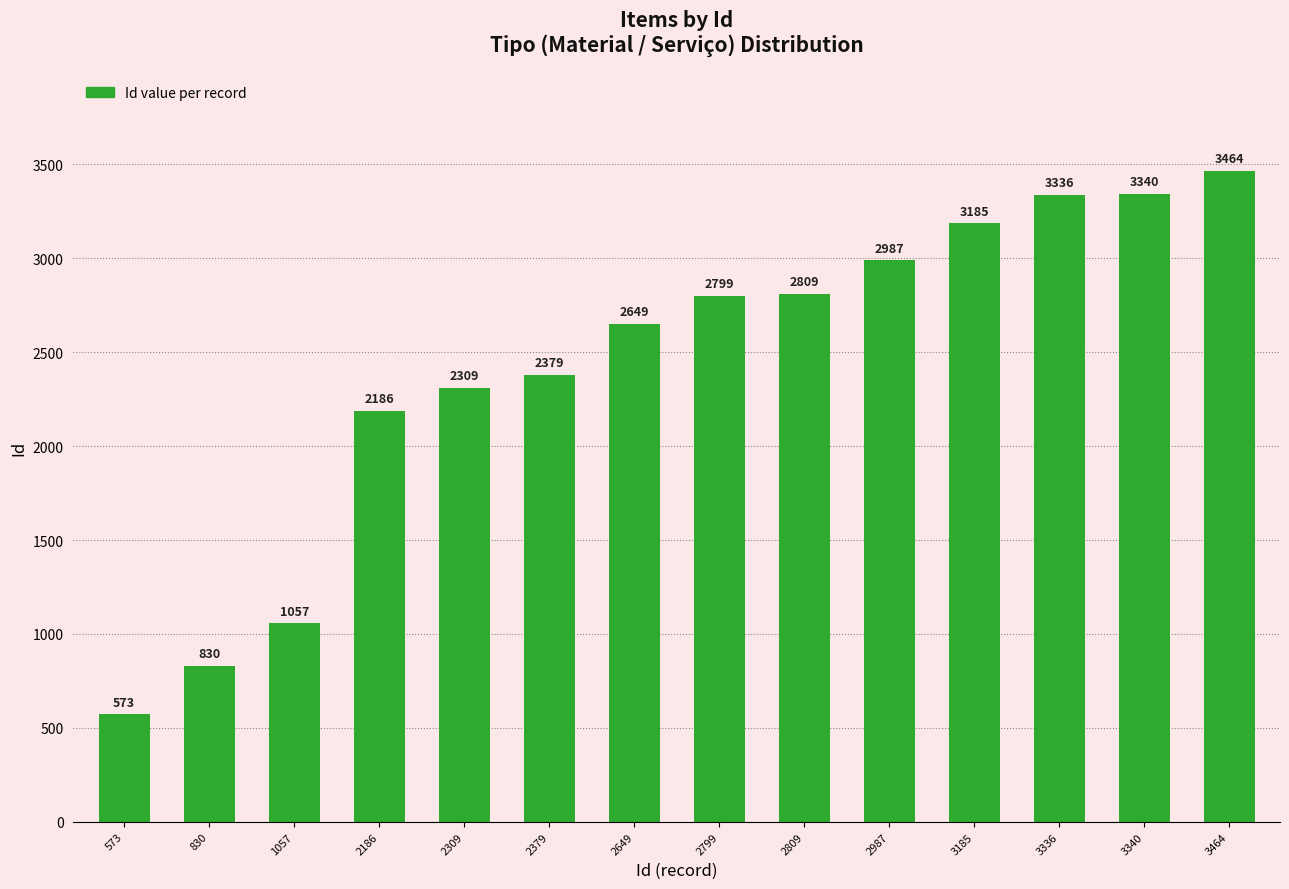

Rank the categories by value from highest to lowest.

3464, 3340, 3336, 3185, 2987, 2809, 2799, 2649, 2379, 2309, 2186, 1057, 830, 573